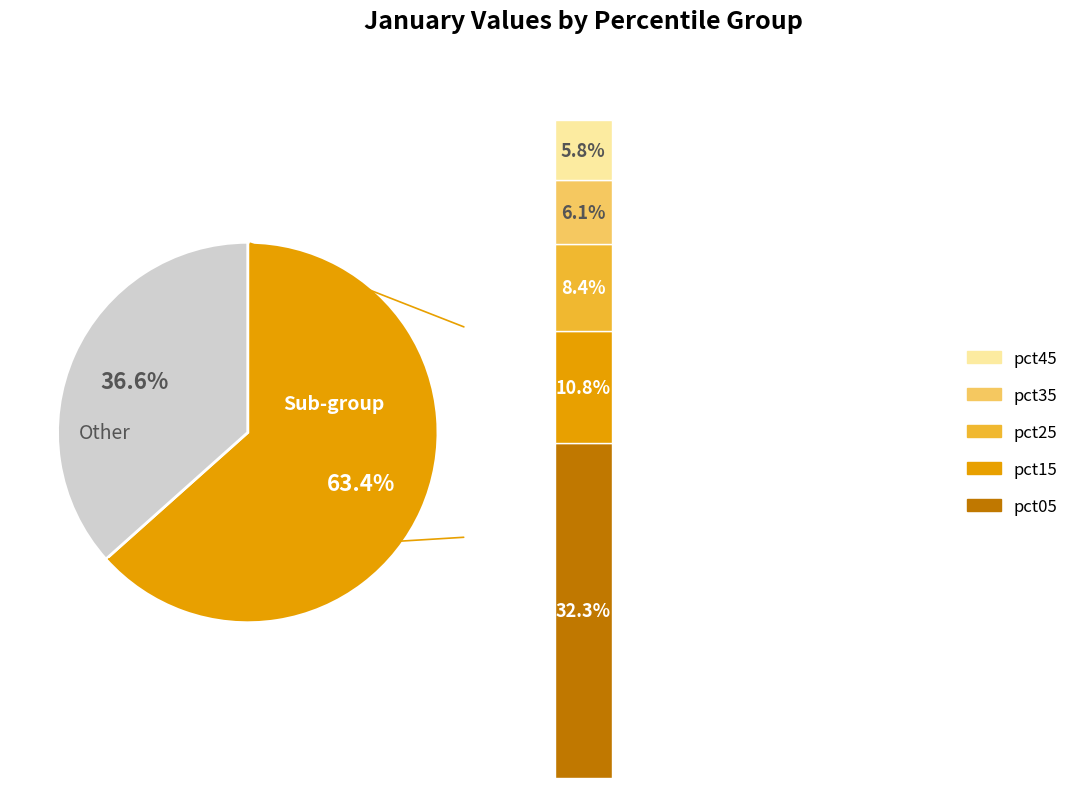

Does any single category account for the majority?

No